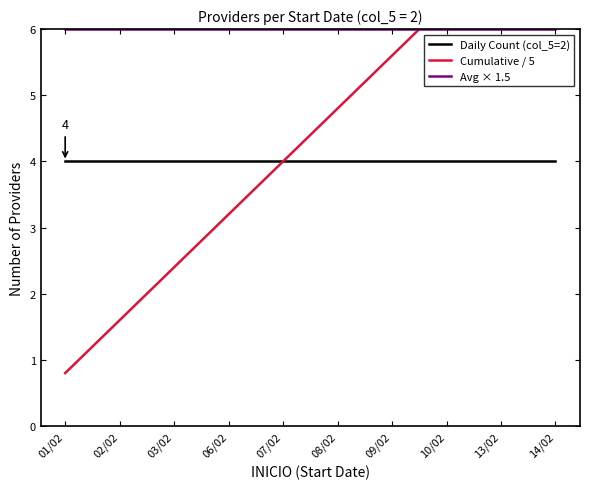

True or false: Daily Count (col_5=2) and Avg × 1.5 cross at least once.

False